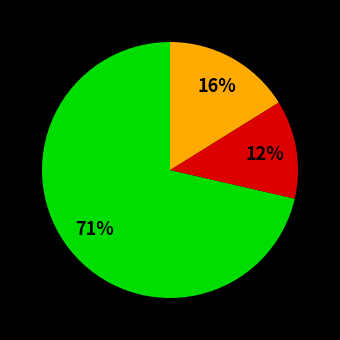

To the nearest percent, what is the average slice percentage?

33%